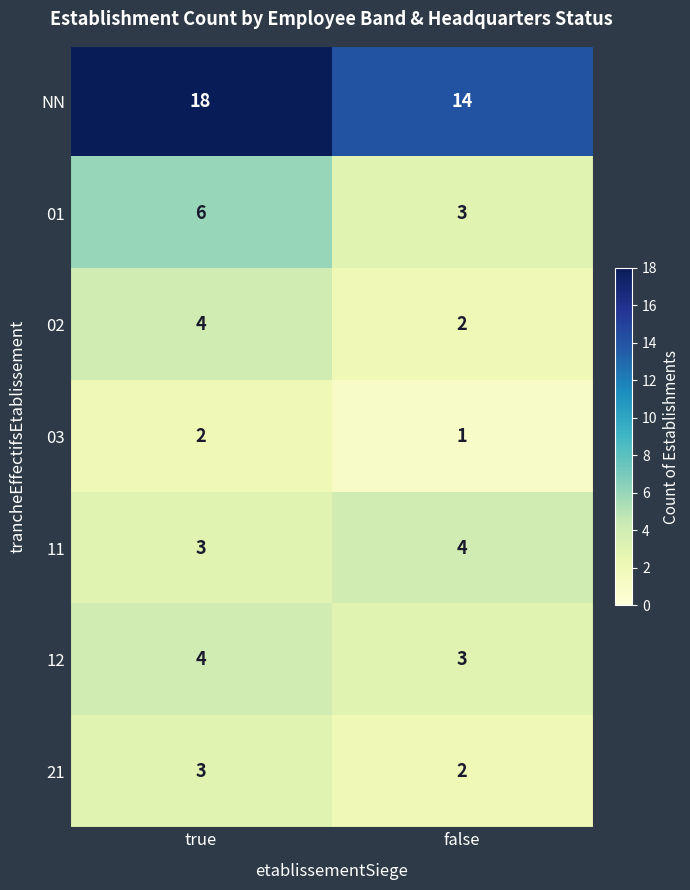

List the labels in order of 01 value, largest first.

true, false